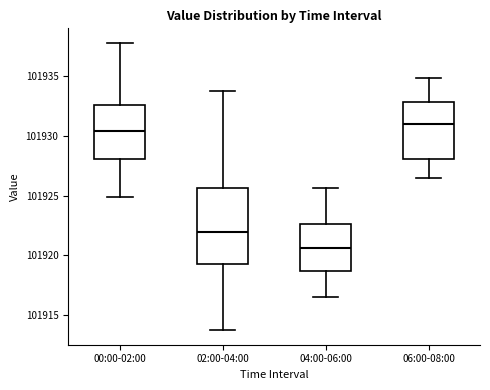

Reading left to right, transcribe this box plot: for each box, give where its median line is, the range the box spans, and where its two whiskers end, as read against the y-axis. The values are not printed on the chart, so give them approximately, as read against the axis.

00:00-02:00: median 101930.5, box 101928.0 to 101932.5, whiskers 101925.0 to 101938.0
02:00-04:00: median 101922.0, box 101919.5 to 101925.5, whiskers 101914.0 to 101933.5
04:00-06:00: median 101920.5, box 101918.5 to 101922.5, whiskers 101916.5 to 101925.5
06:00-08:00: median 101931.0, box 101928.0 to 101933.0, whiskers 101926.5 to 101935.0